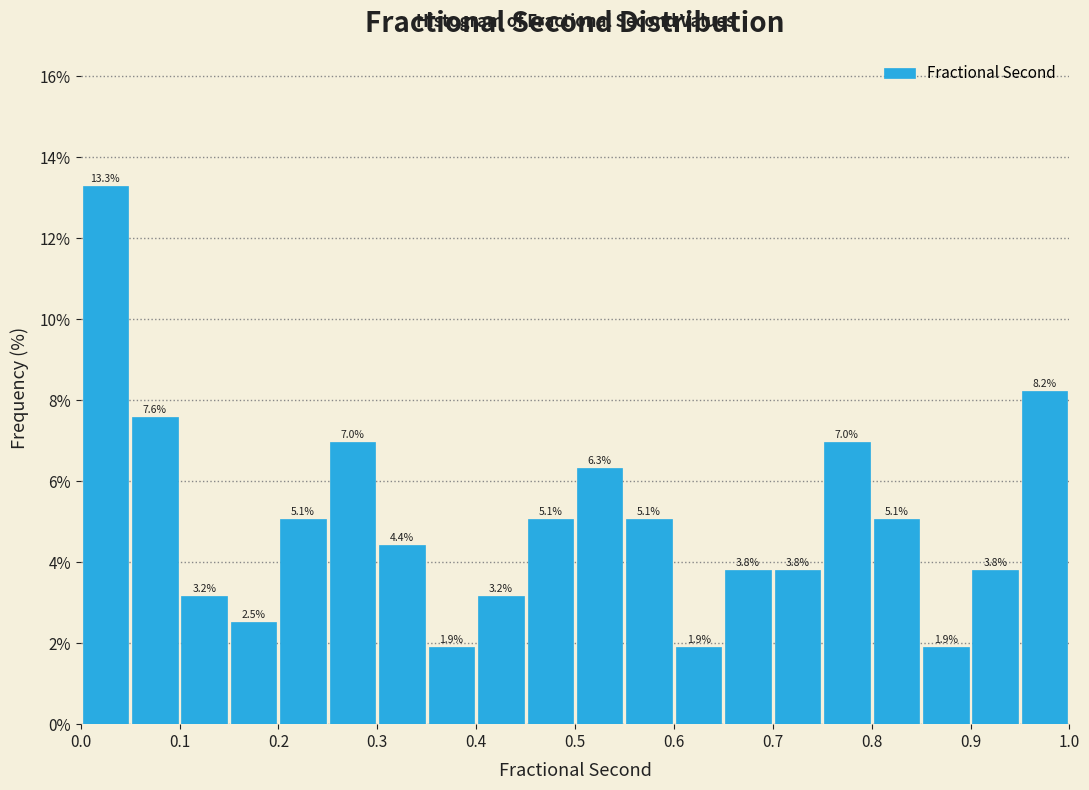

Which range on the x-axis has the tallest bar?

0.00 to 0.05